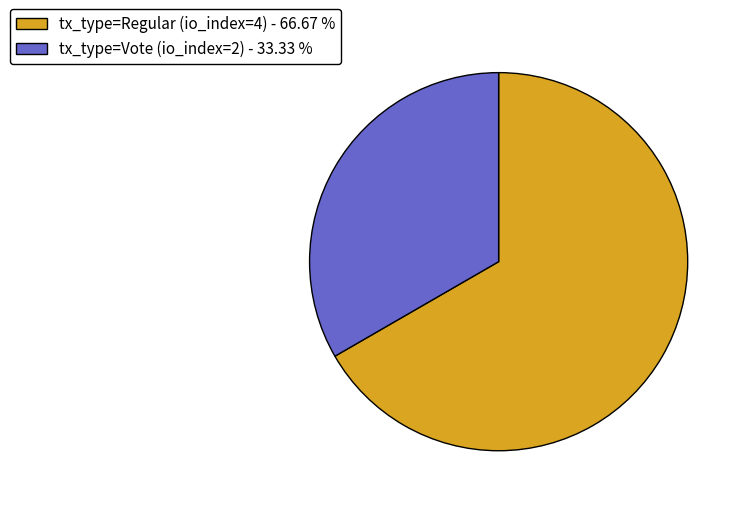

What is the largest slice in the pie chart?

tx_type=Regular (io_index=4)